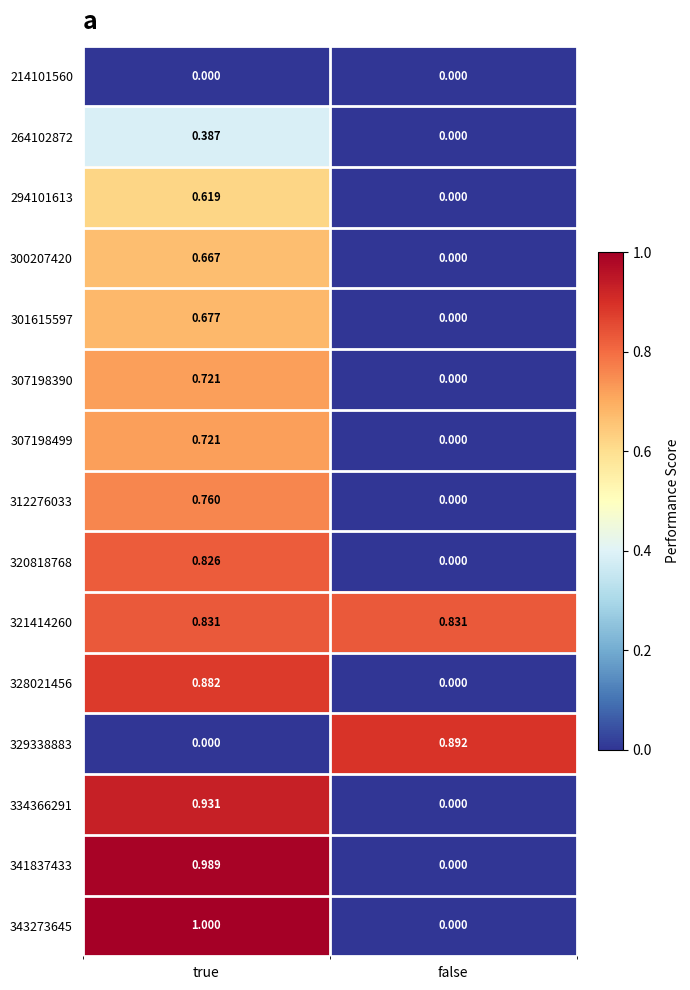

Where is 301615597 nearest to the value 0?

false